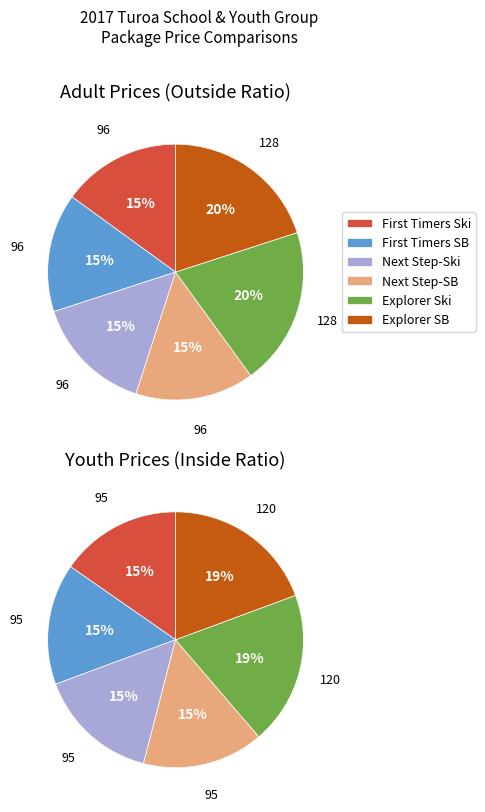

Count the number of slices in the pie.

6